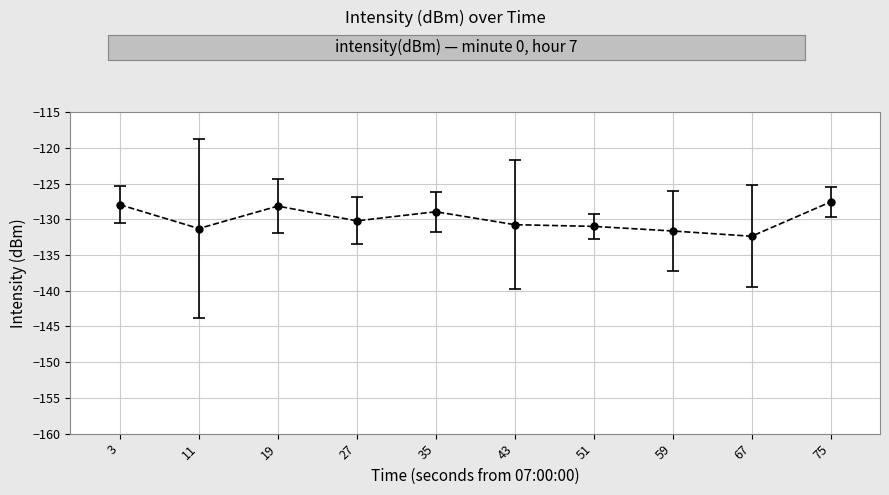

Reading right to left, list all the values displayed in this chart.

75=-127.6	67=-132.4	59=-131.6	51=-131.0	43=-130.7	35=-128.9	27=-130.2	19=-128.1	11=-131.3	3=-127.9